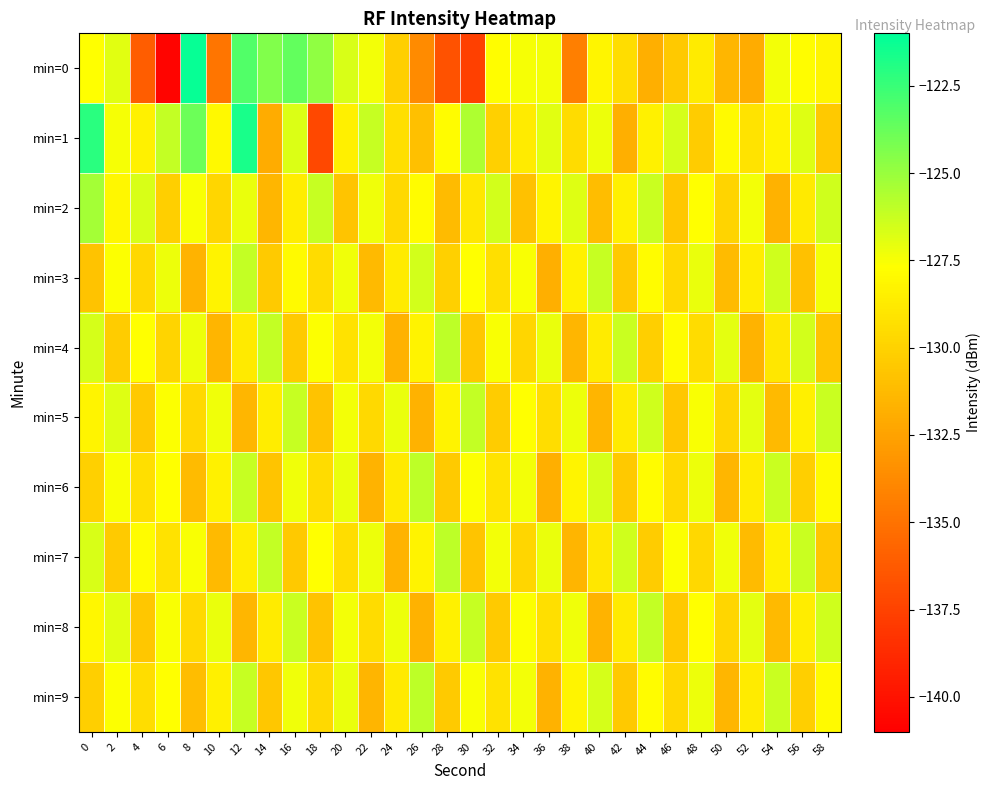

How many distinct data groups are displayed?

10